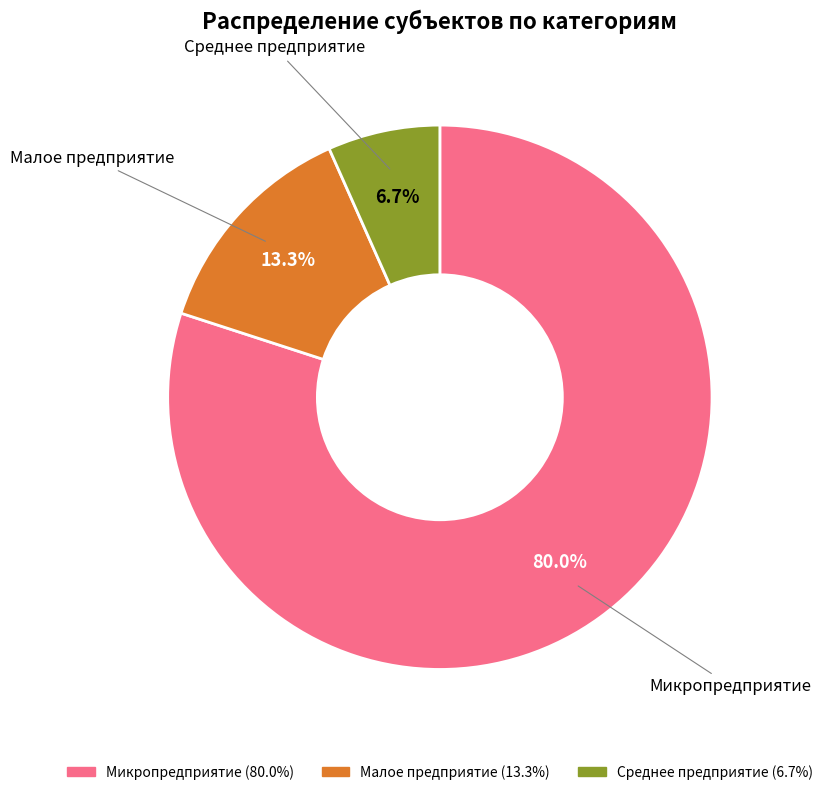

To the nearest percent, what percentage of the pie is Среднее предприятие?

7%